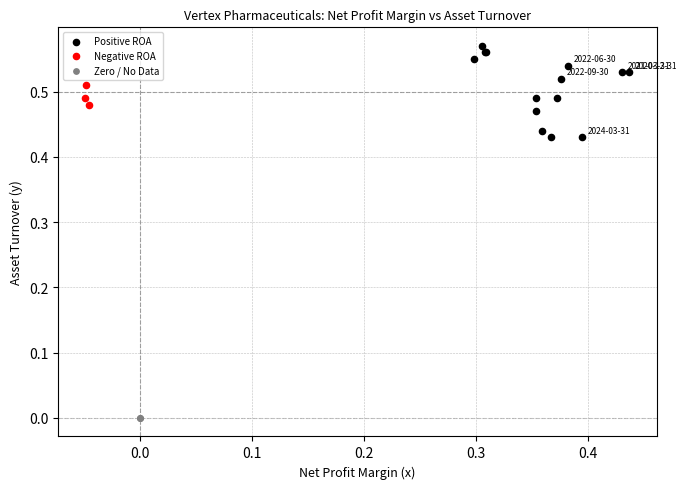

What are all the series names shown in the legend?

Positive ROA, Negative ROA, Zero / No Data